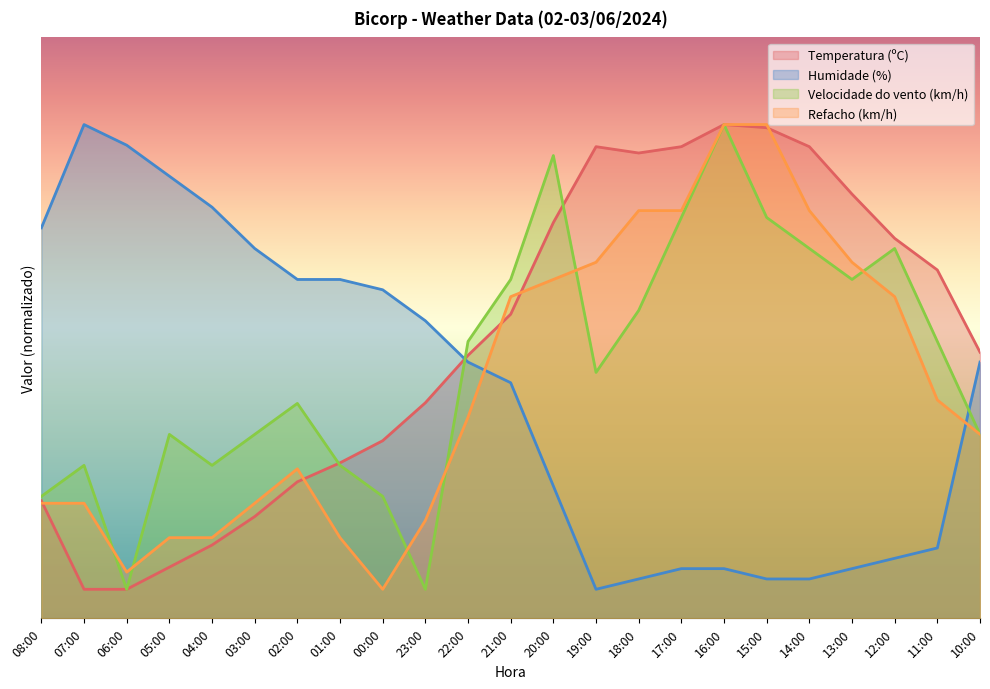

Which has a higher value, 05:00 or 12:00?

12:00